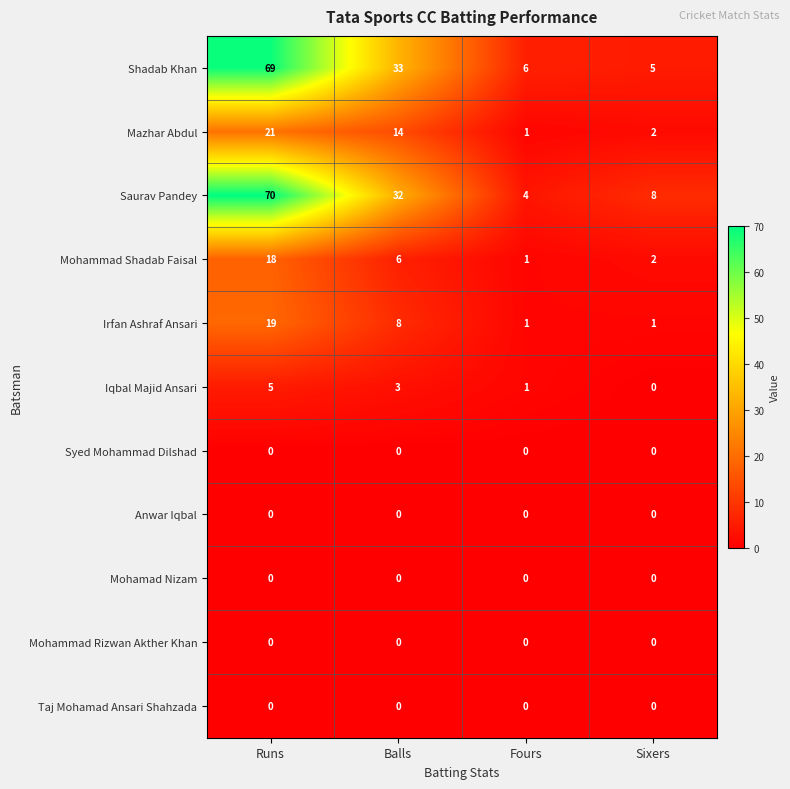

How many distinct data groups are displayed?

11